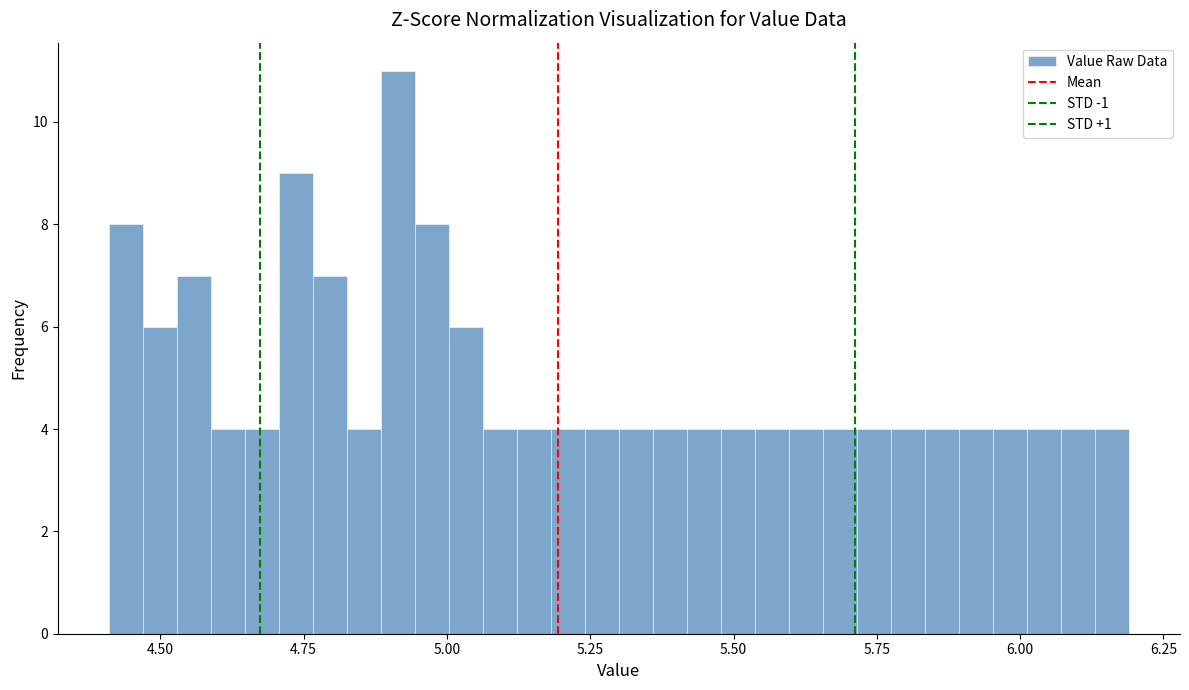

Around what value on the x-axis is the tallest bar? Give the approximate position of its centre, as read against the axis.

4.90